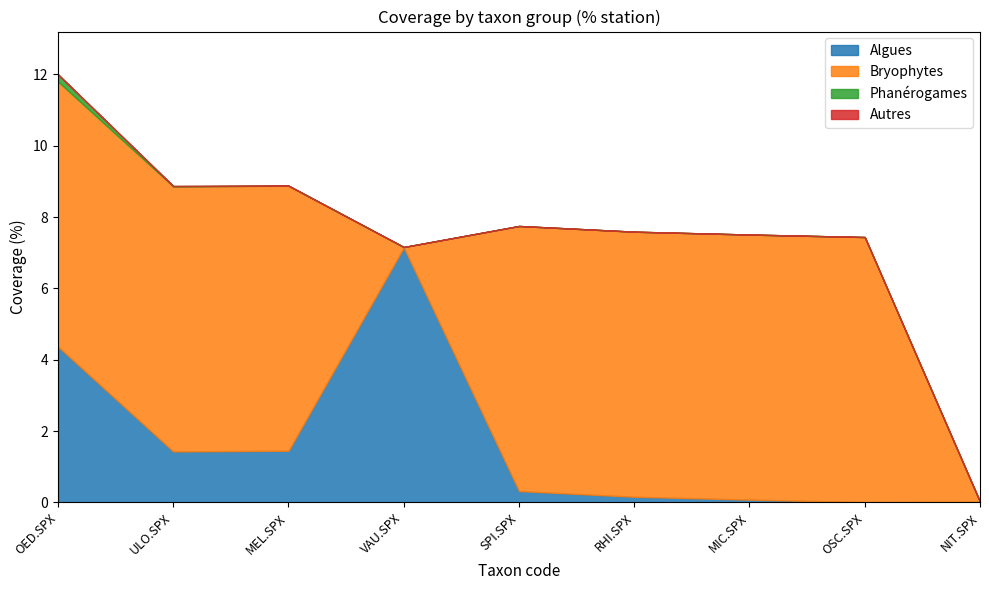

True or false: Autres has more than 1 points higher than both neighbors.

False